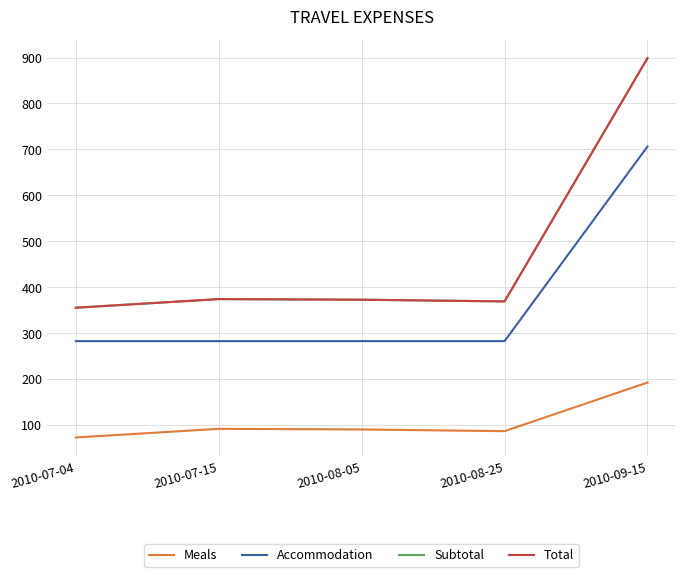

Does the chart have visible grid lines?

Yes